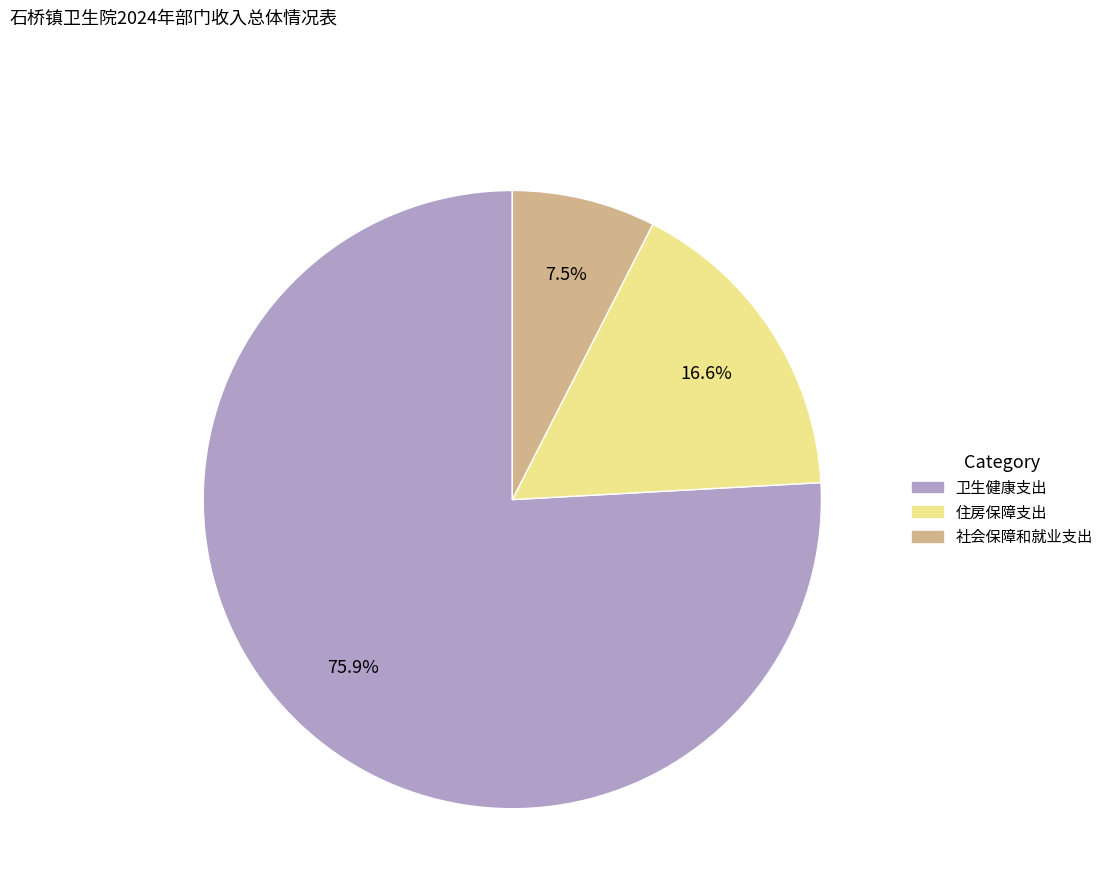

To the nearest percent, what percentage of the pie is 住房保障支出?

17%